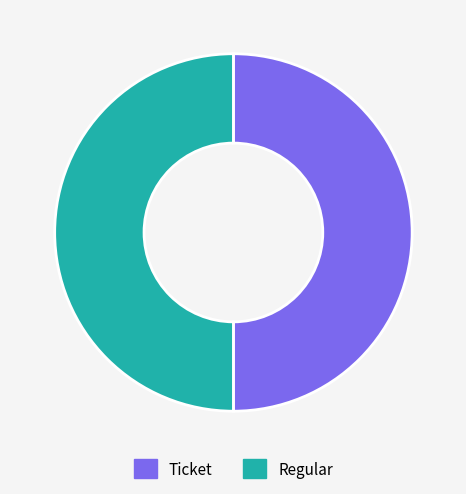

Do Ticket and Regular together represent more than half of the pie?

Yes